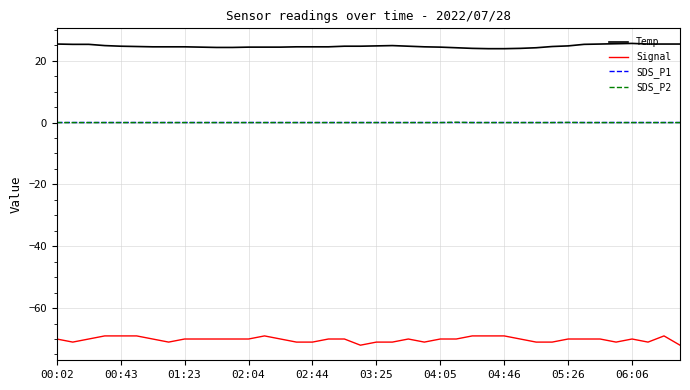

True or false: Signal and SDS_P1 cross at least once.

False